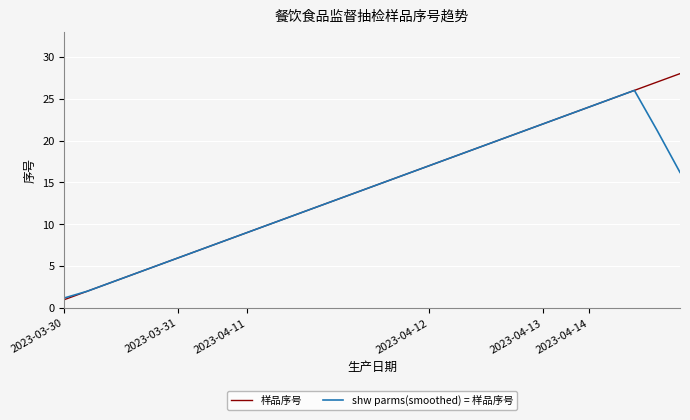

What is the smallest value displayed?

1.0